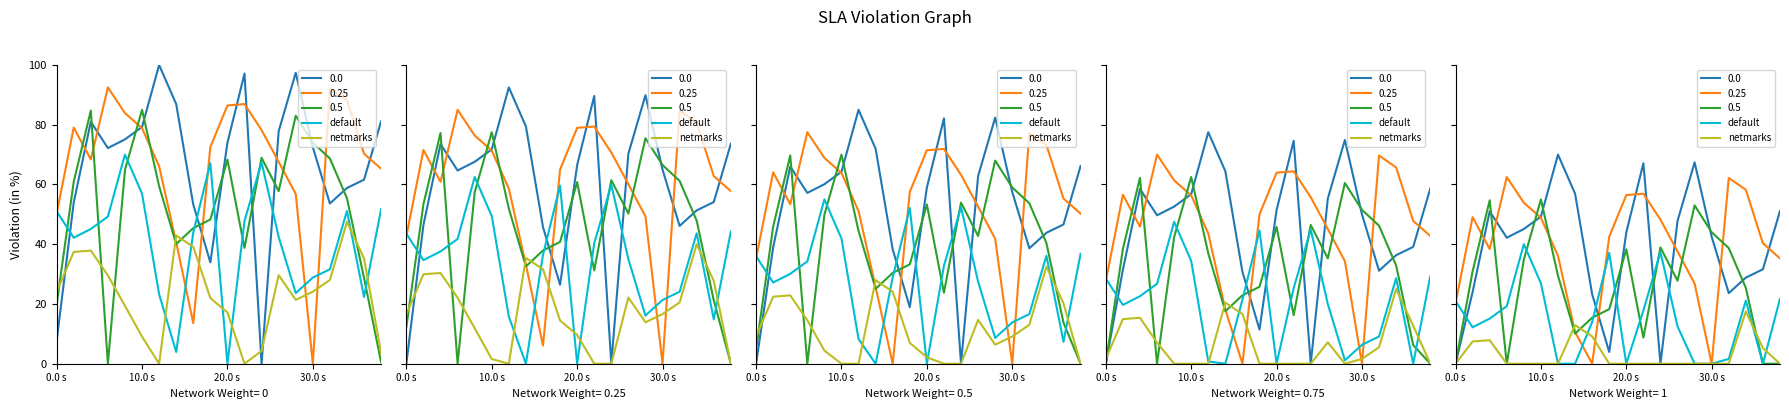

At which category is the sum across all series the highest?

4